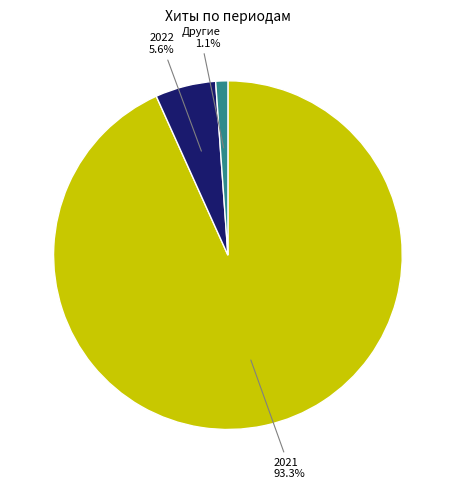

Is there any slice that represents more than half of the pie?

Yes